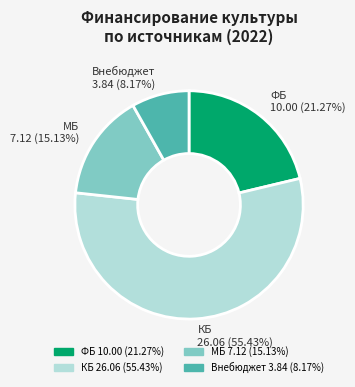

Is it true that КБ is 55% of the pie?

True